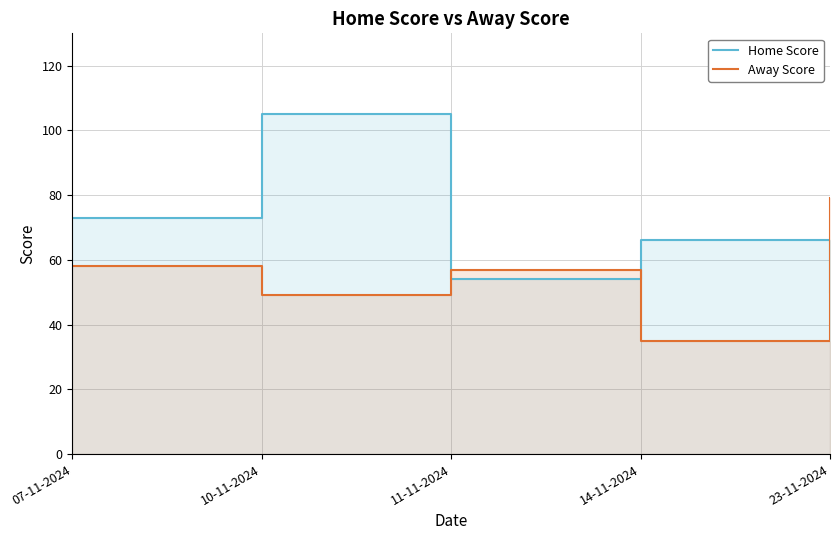

List the series in order of their peak value, lowest first.

Away Score, Home Score